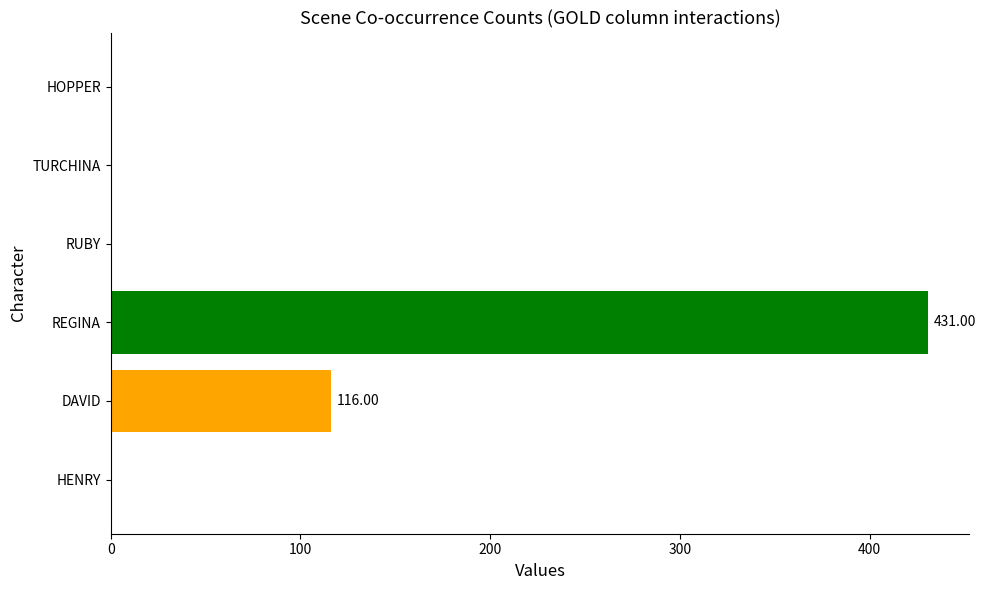

What are all the series names shown in the legend?

HENRY, DAVID, REGINA, RUBY, TURCHINA, HOPPER